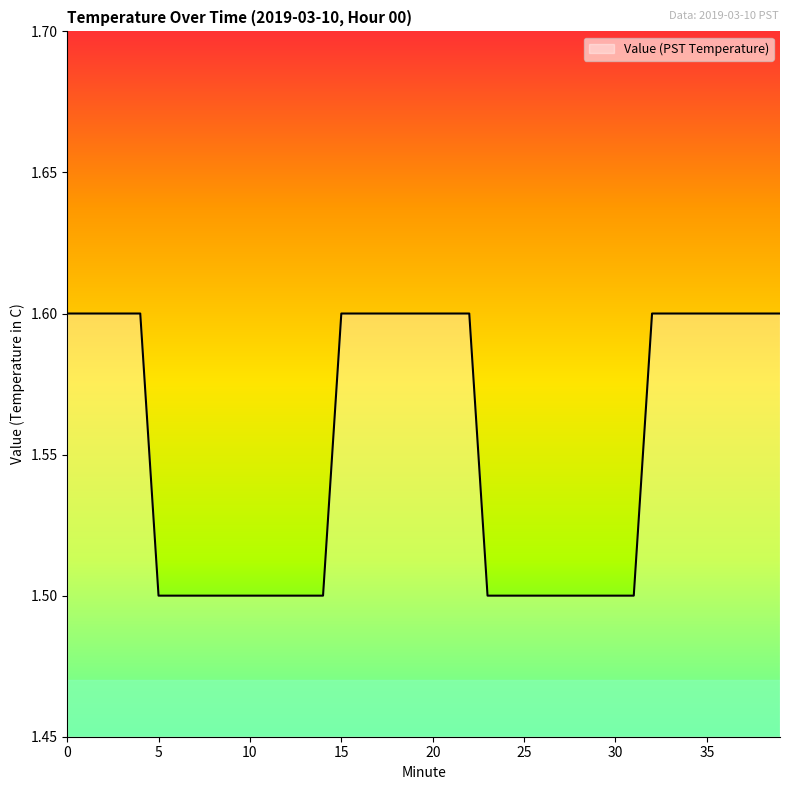

What is the maximum value shown in the chart?

1.6